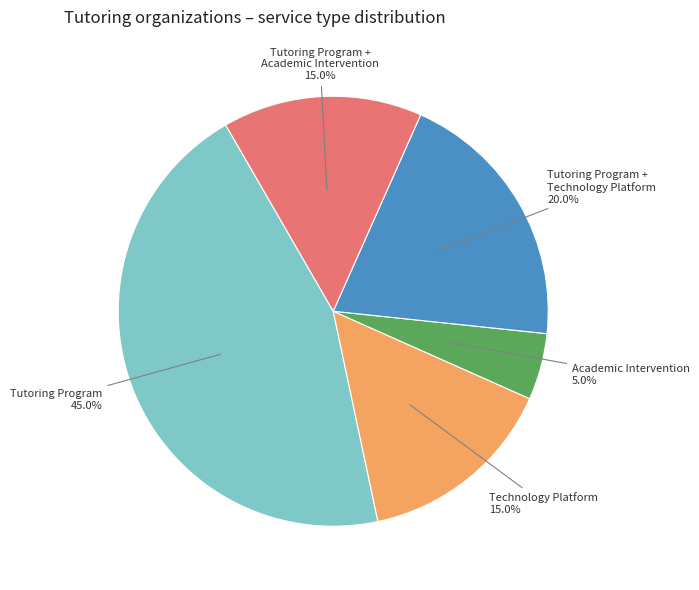

Does any single category account for the majority?

No